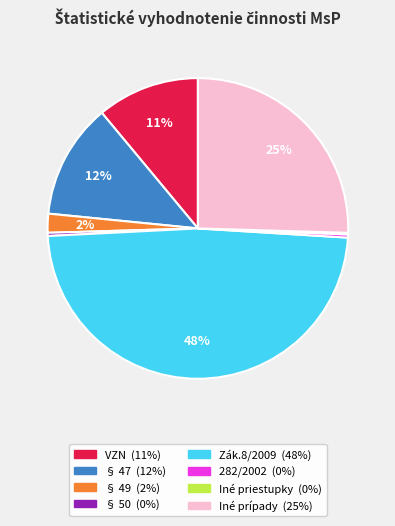

To the nearest percent, what portion does § 49 represent?

2%